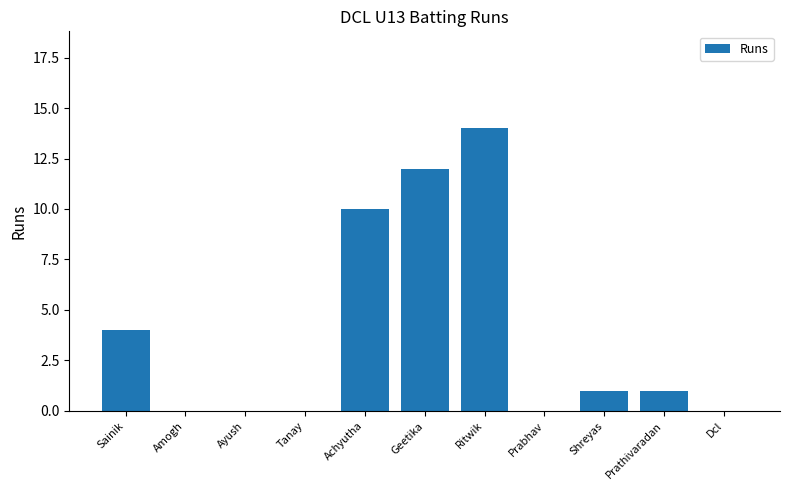

Reading right to left, transcribe all the data shown in this chart.

0	1	1	0	14	12	10	0	0	0	4